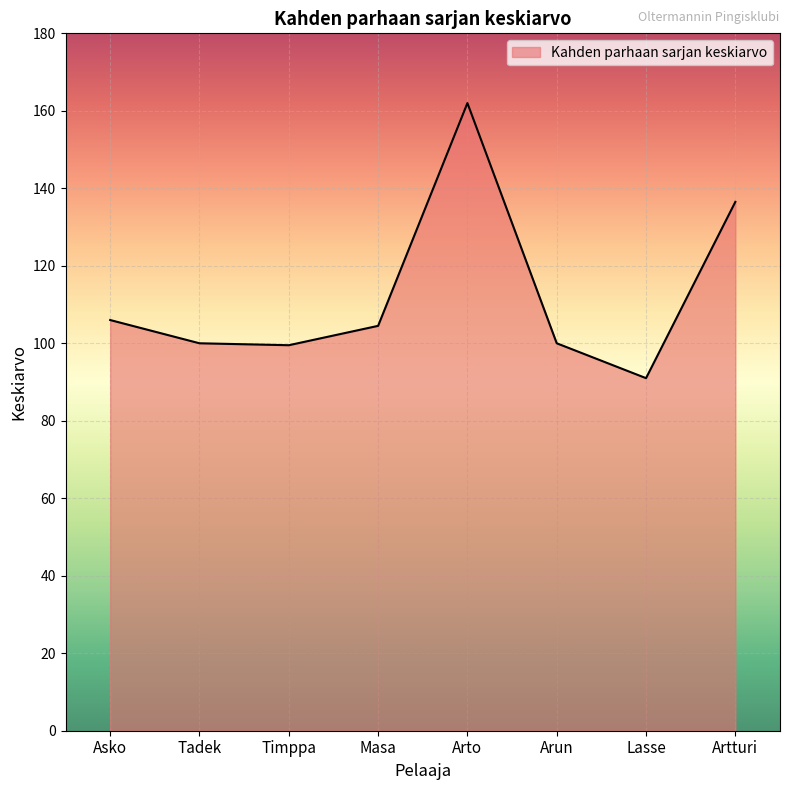

Which category has the highest value across all series?

Arto